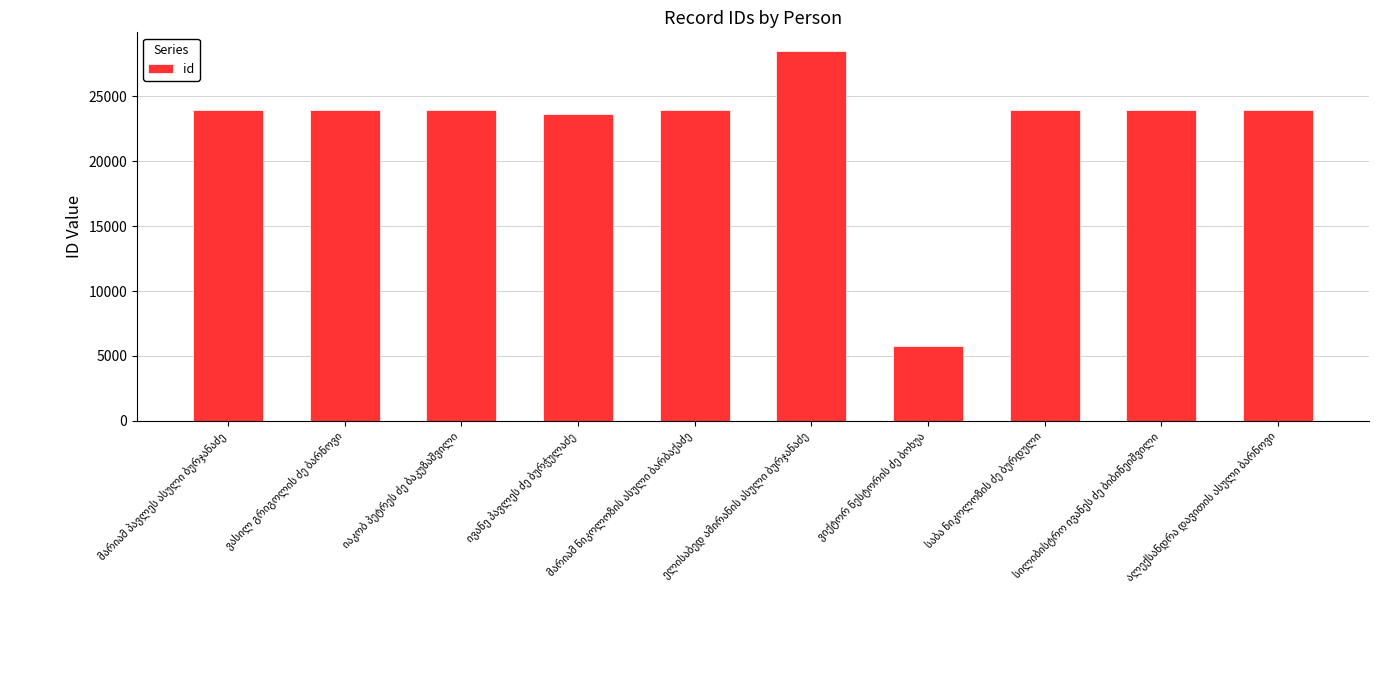

What is the value of the 1st bar from the left?

23922